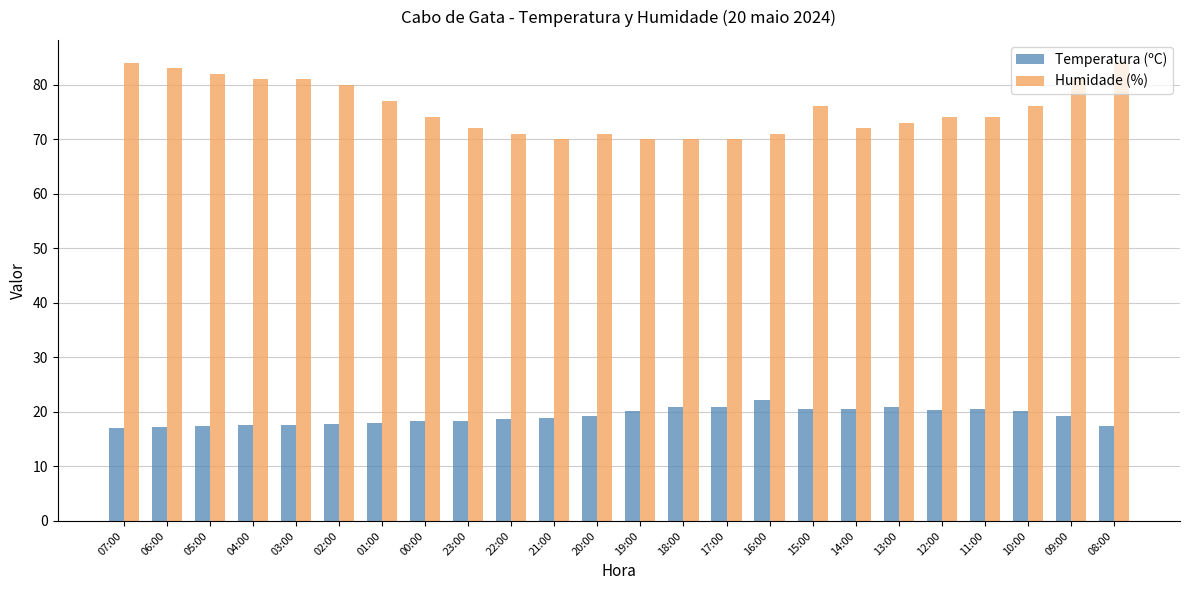

What is the difference between the Temperatura (ºC) values at 04:00 and 12:00?

2.8